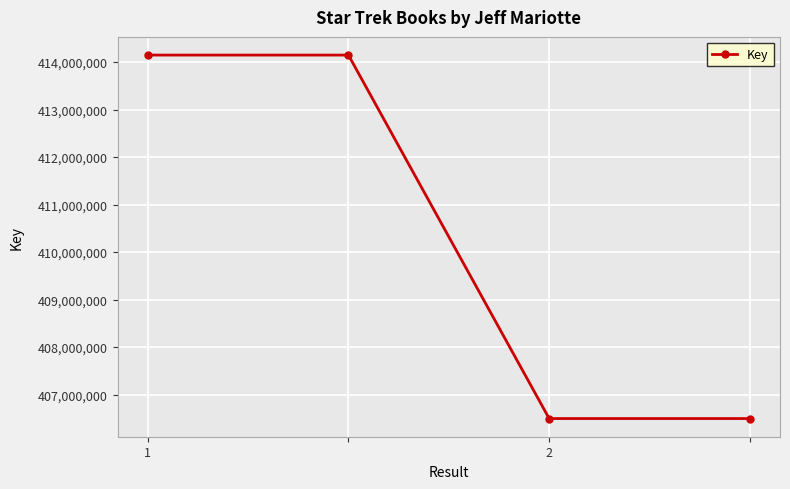

Reading left to right, extract all data points from this chart.

414148050	414148050	406496796	406496796